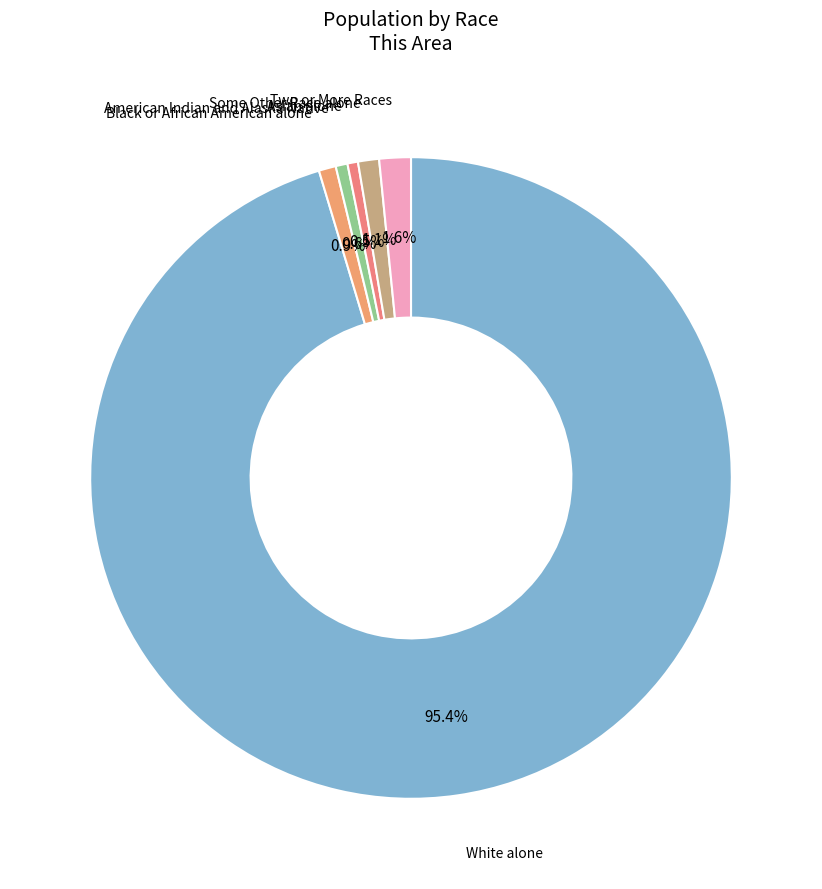

Count the number of slices in the pie.

6